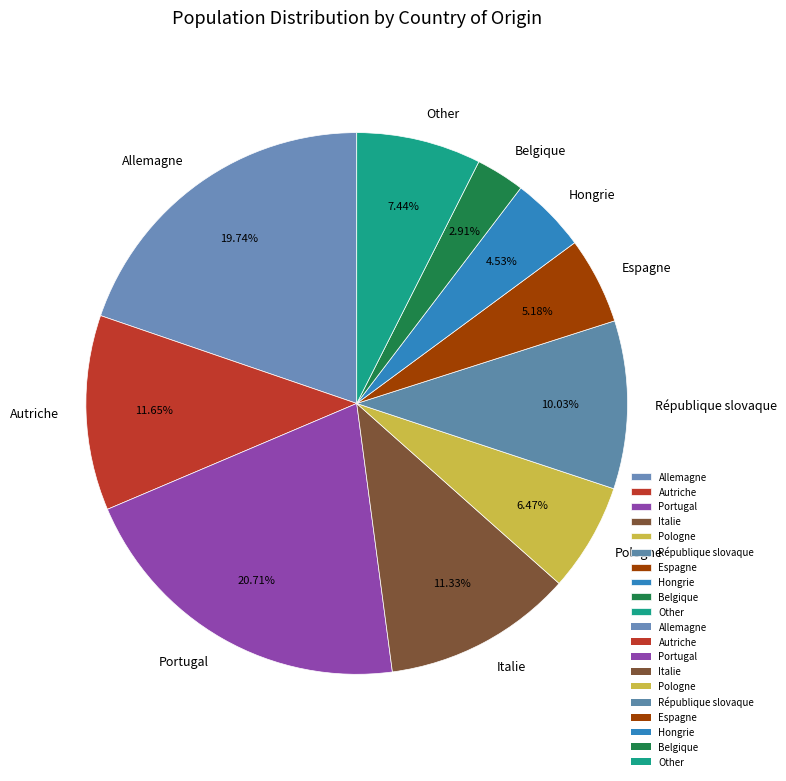

Which category has the biggest portion of the pie?

Portugal